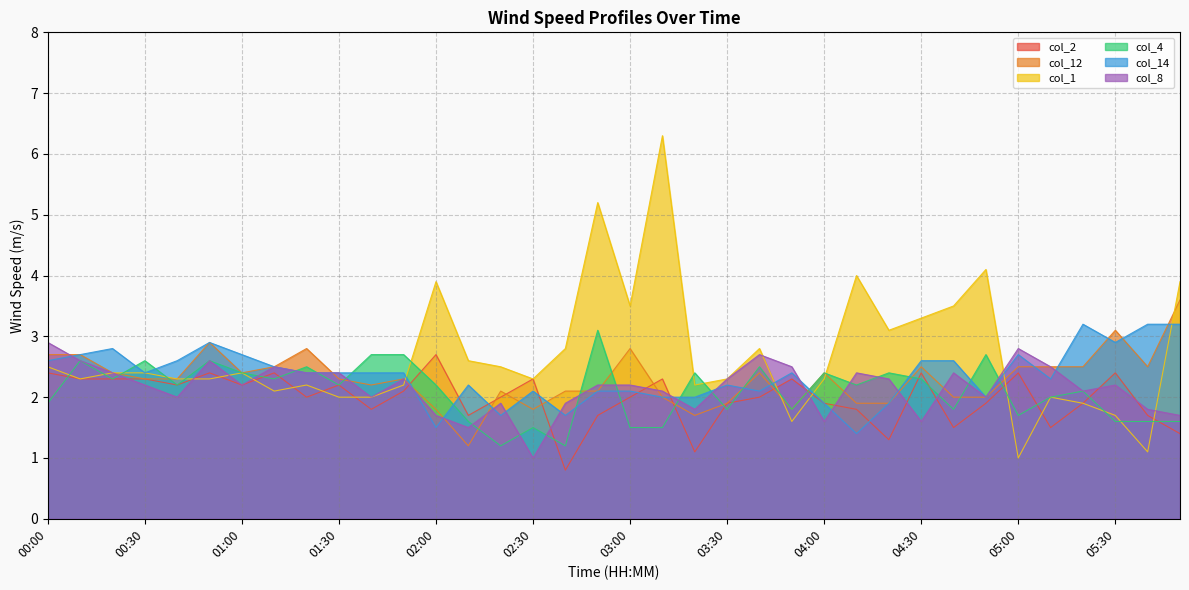

List the series in order of their peak value, lowest first.

col_2, col_8, col_4, col_14, col_12, col_1